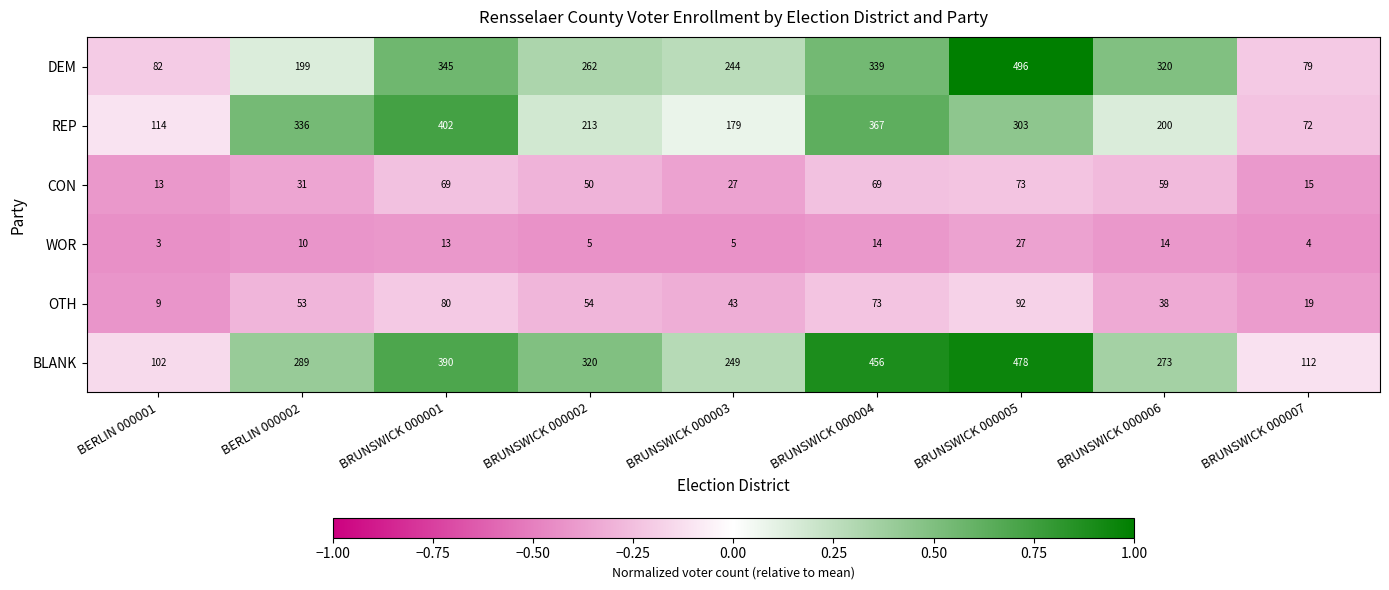

What is the spread (max minus min) of values at BRUNSWICK 000001?

389